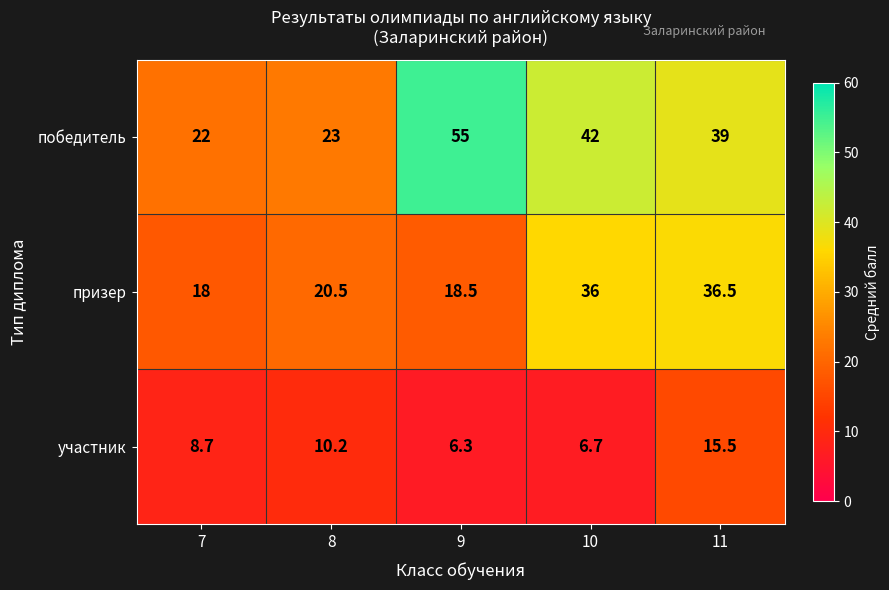

Which series has the largest total across all categories?

победитель